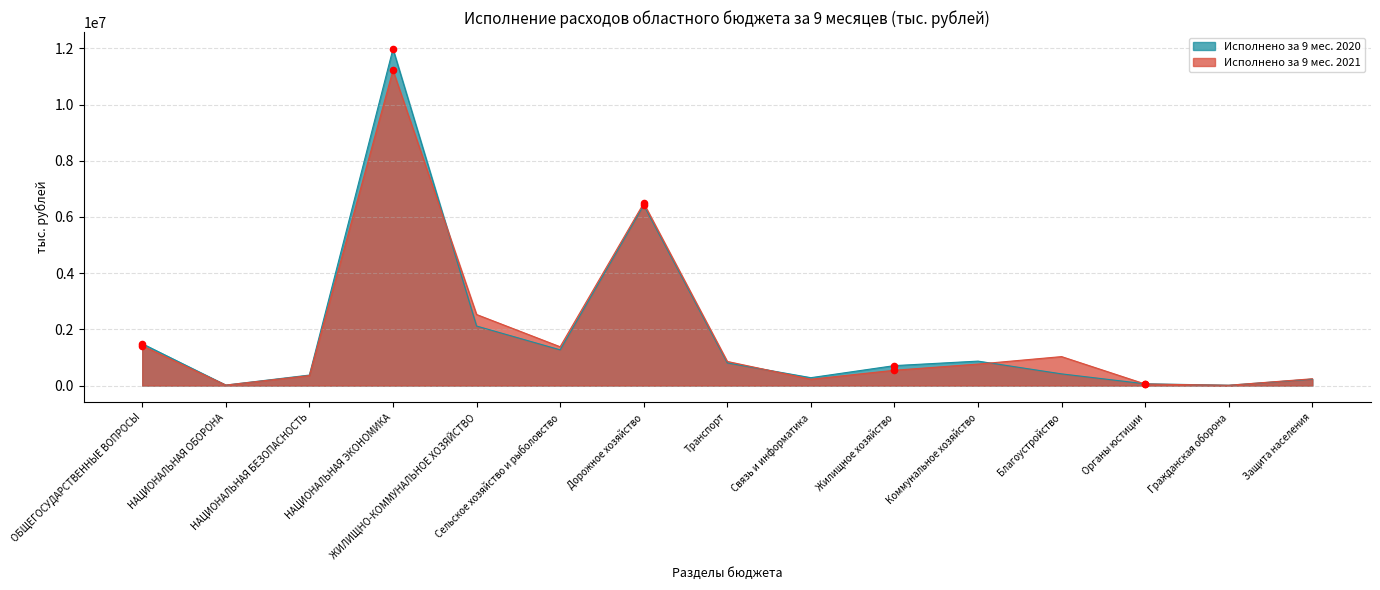

At which category is the sum across all series the highest?

НАЦИОНАЛЬНАЯ ЭКОНОМИКА